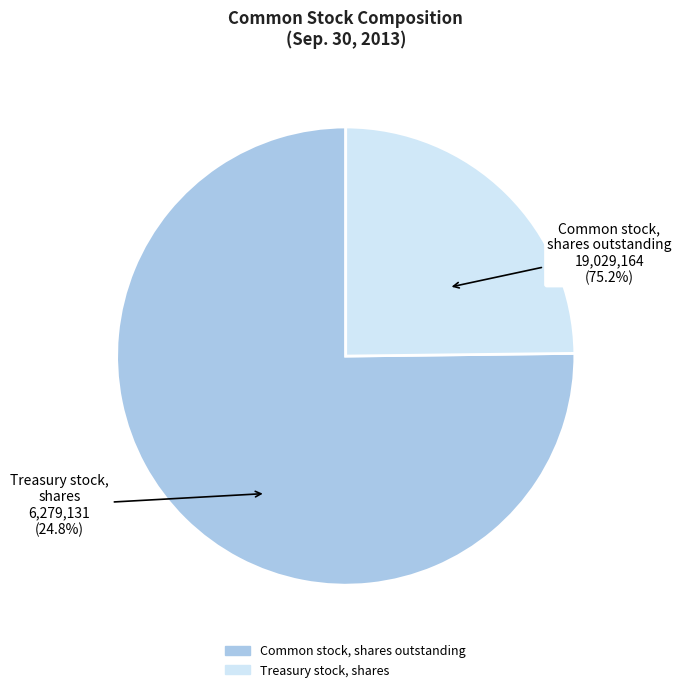

To the nearest percent, what is the difference between the Treasury stock, shares and Common stock, shares outstanding slice percentages?

50%